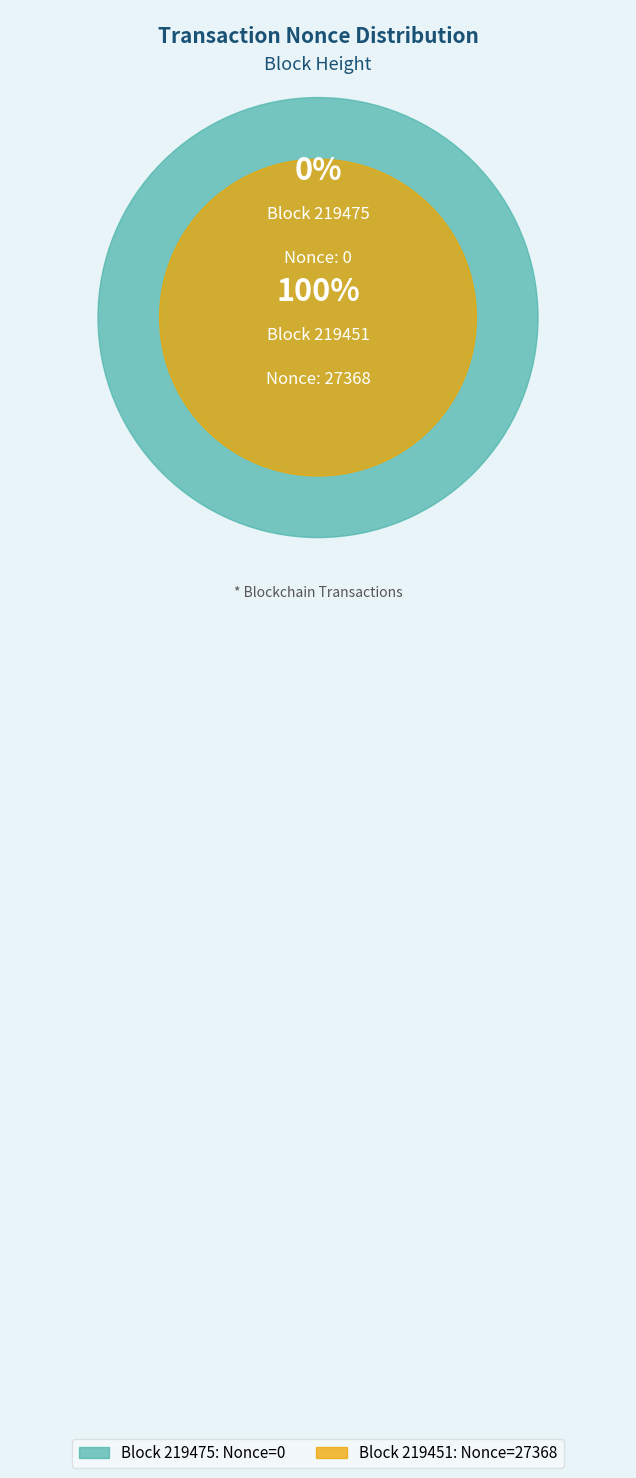

Is it true that 219451 is 99% of the pie?

False